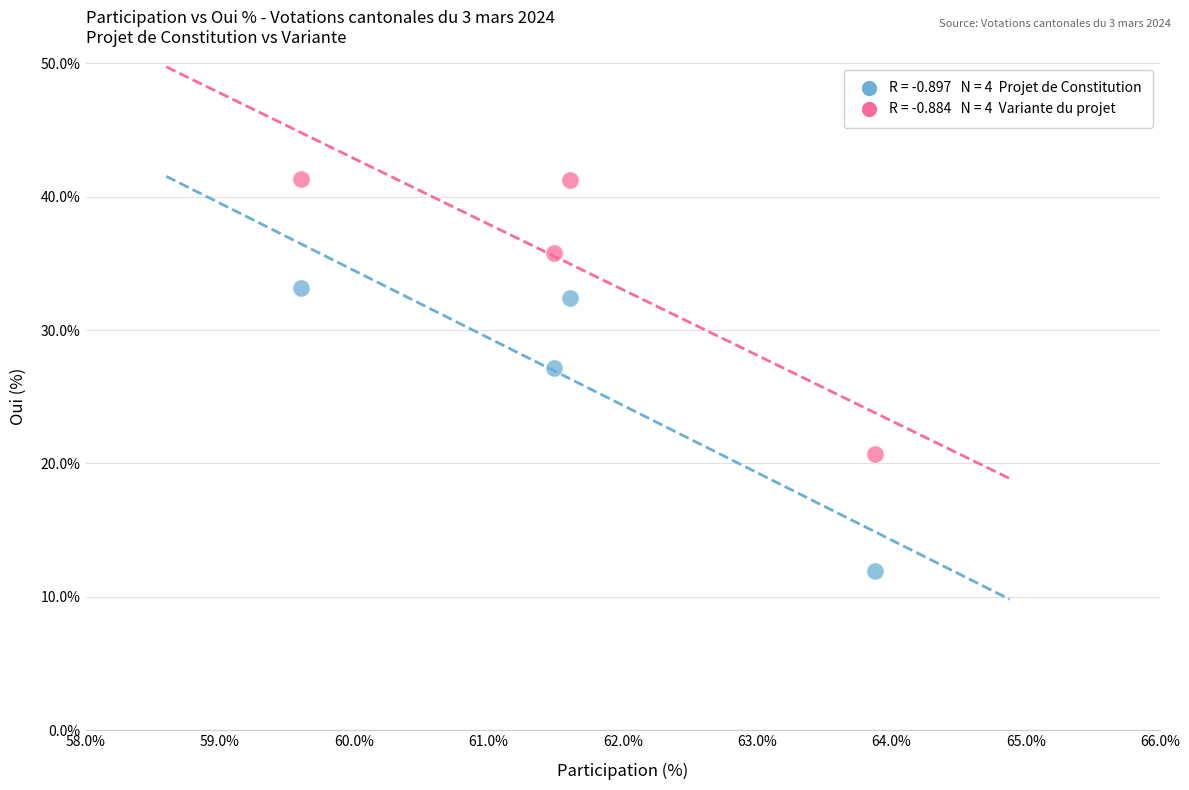

Across all series, what Y value is closest to 26?

27.2